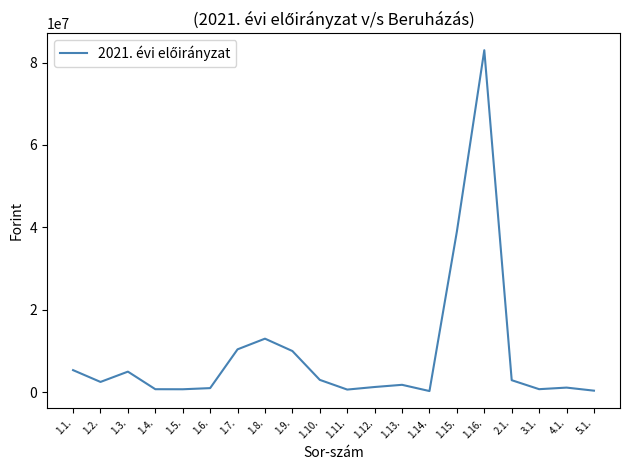

What is the sum of the values at 1.7. and 3.1.?

11153070